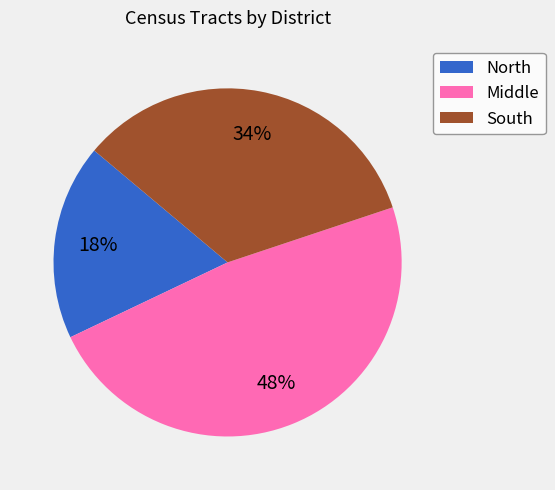

Do South and Middle together represent more than half of the pie?

Yes